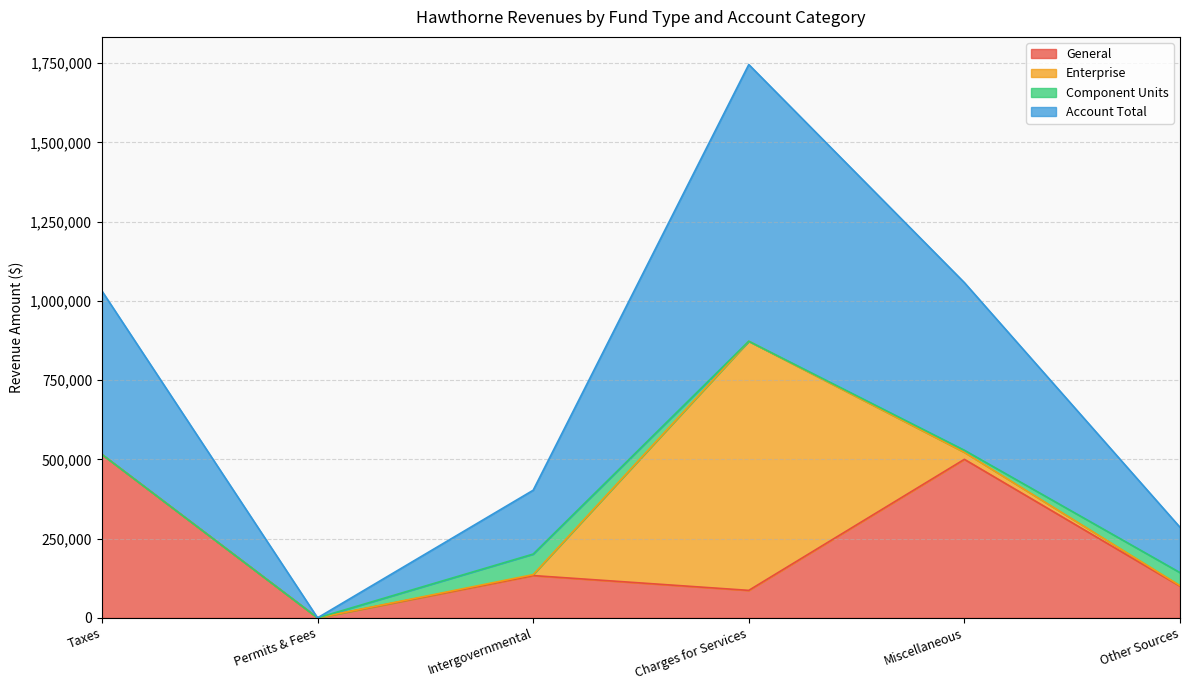

How many values in the General series are below 133604?

3